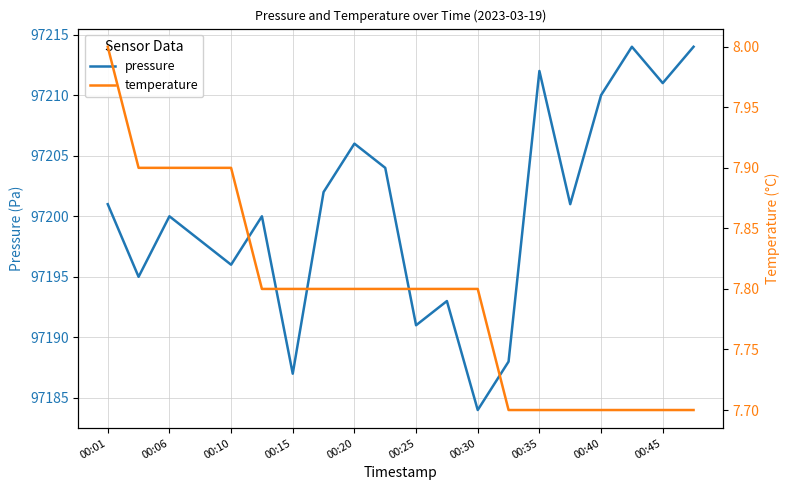

Does the chart have visible grid lines?

Yes